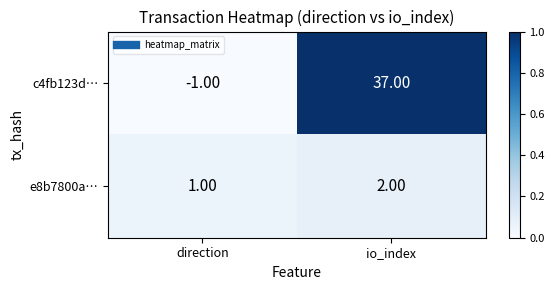

Where is c4fb123d… nearest to the value 18?

direction